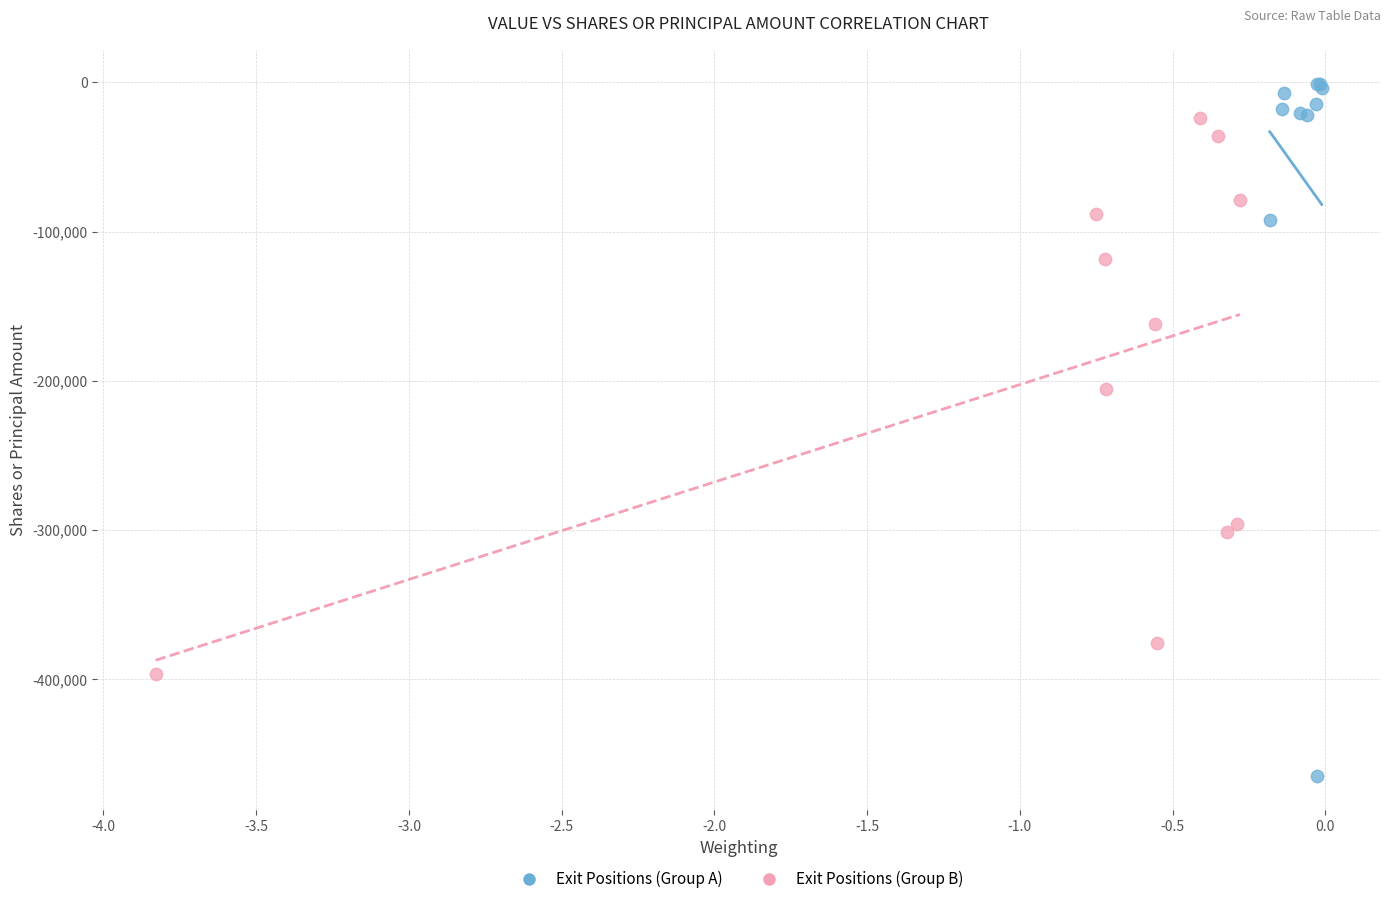

Which series reaches the minimum Y coordinate?

Exit Positions (Group A)